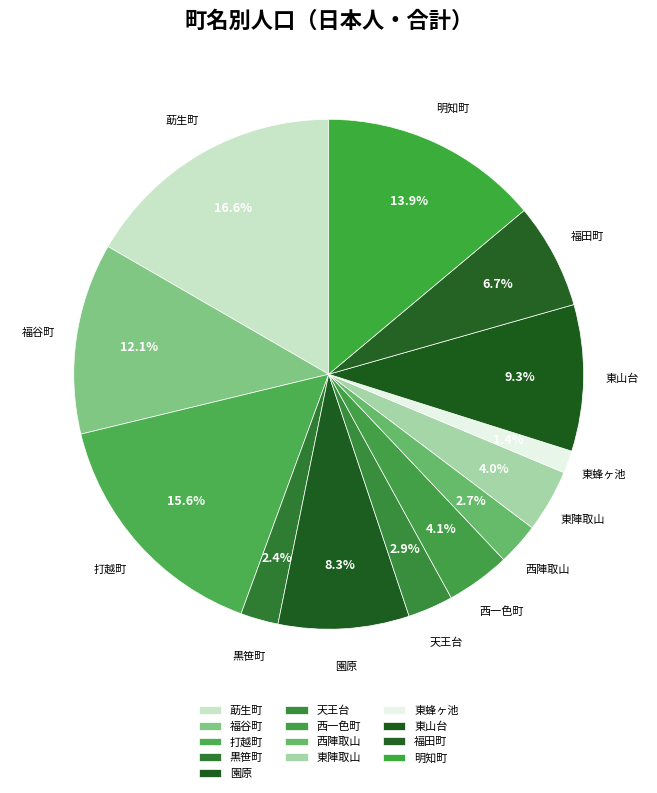

What percentage do 打越町 and 西一色町 together represent?

19.7%